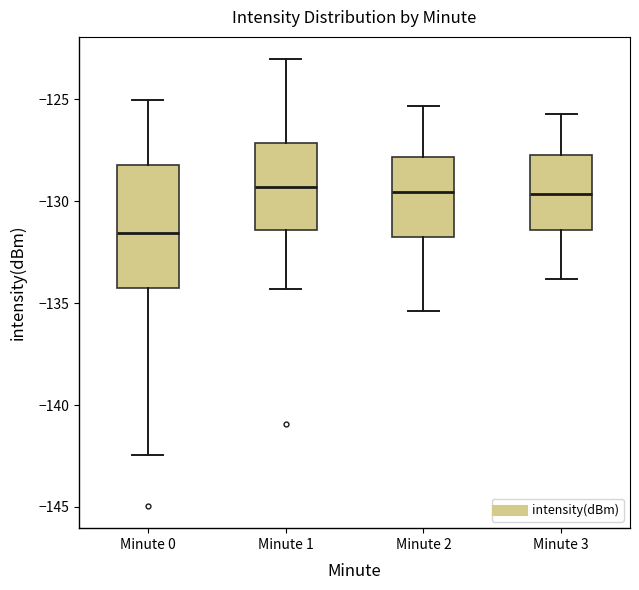

Which box has the lowest median line?

Minute 0